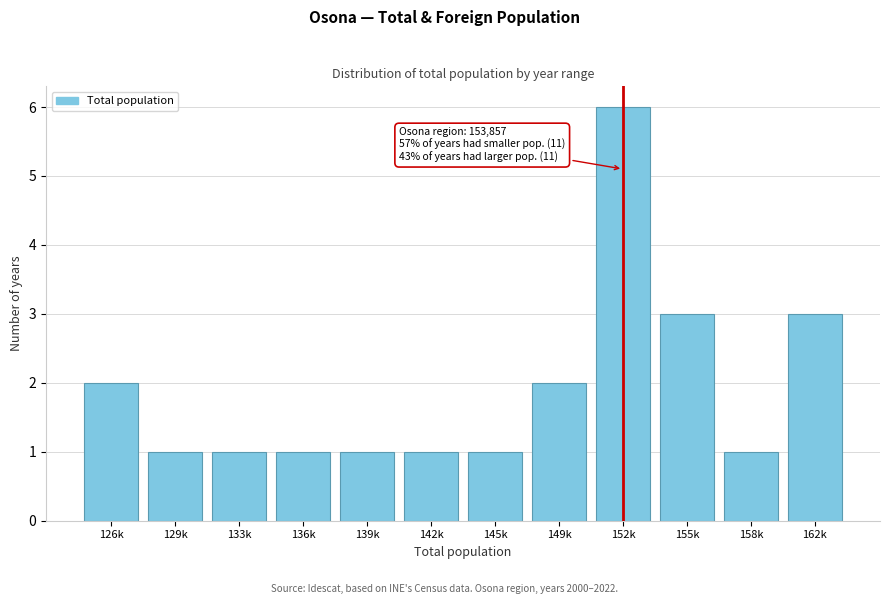

Reading left to right, extract all data points from this chart.

2	1	1	1	1	1	1	2	6	3	1	3